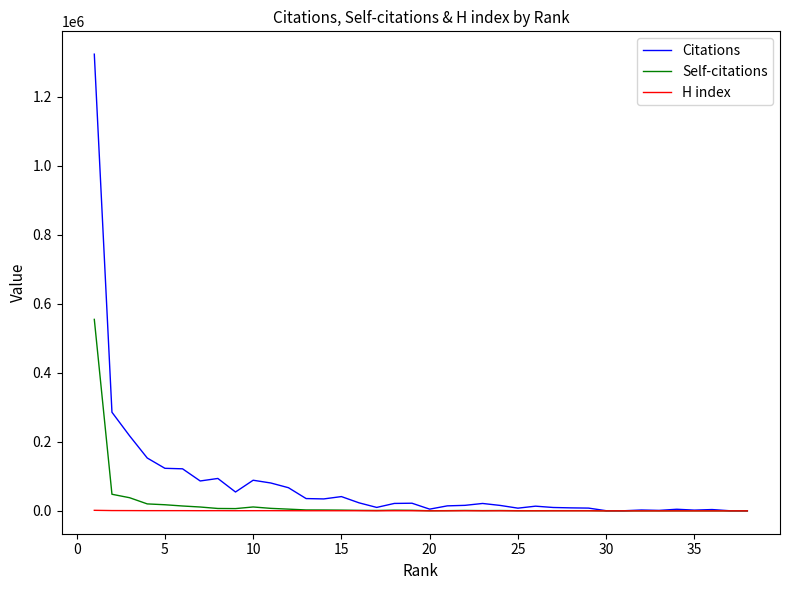

Which series has the largest total across all categories?

Citations